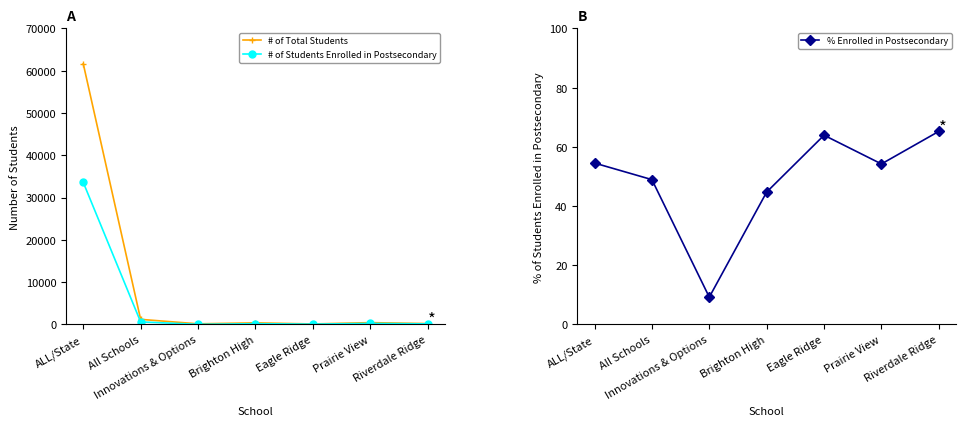

True or false: # of Students Enrolled in Postsecondary and % Enrolled in Postsecondary intersect in this chart.

True